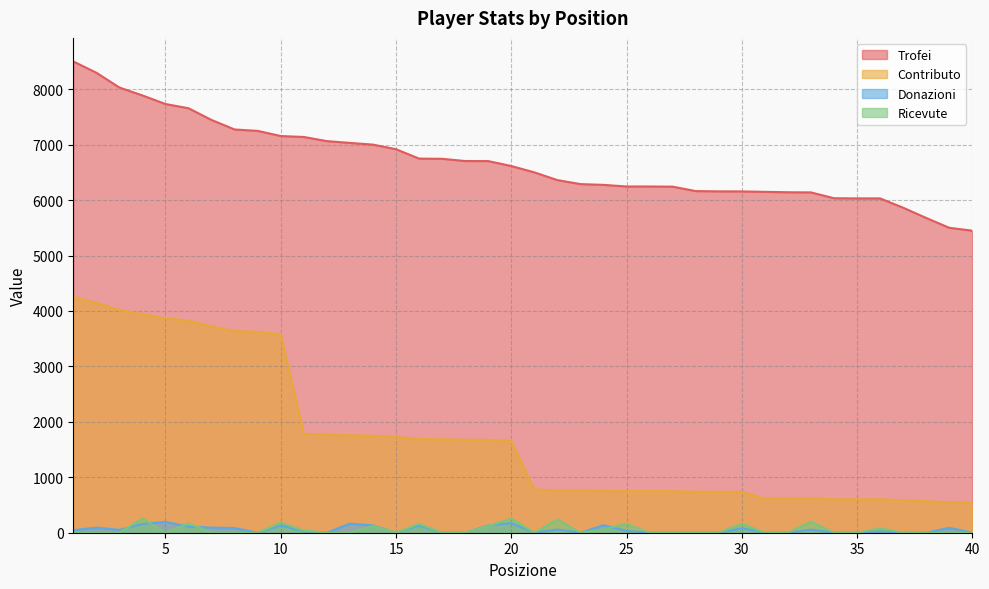

What is the difference between the maximum and second lowest values in the Donazioni series?

197